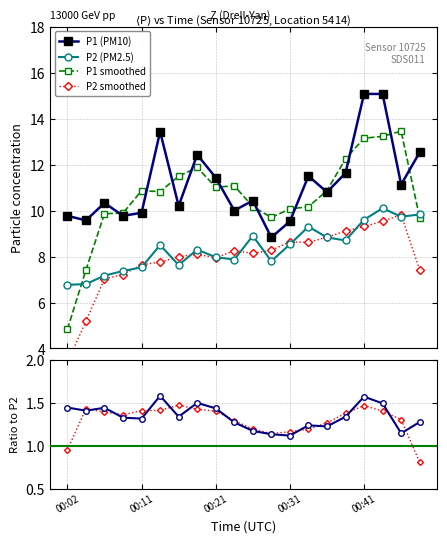

True or false: P1 smoothed and P2 (PM2.5) cross at least once.

True